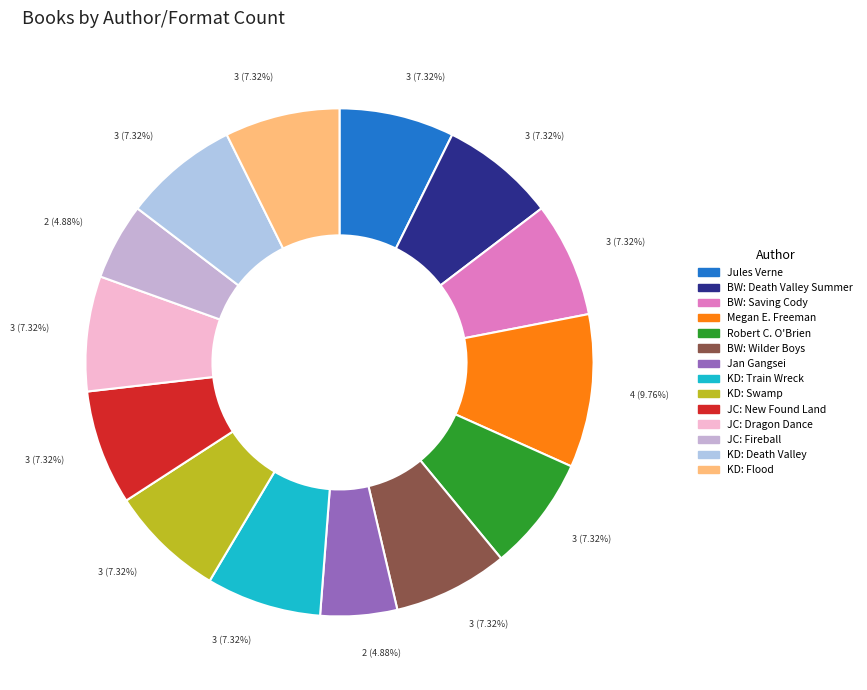

To the nearest percent, what is the difference between the largest and smallest slice percentages?

5%